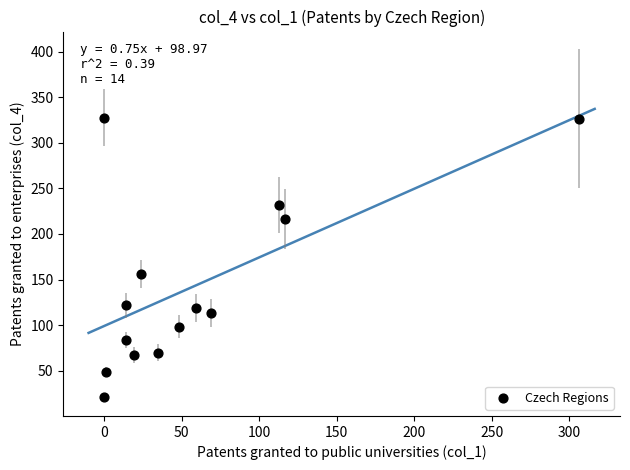

What is the range of X values (max minus min)?

306.3